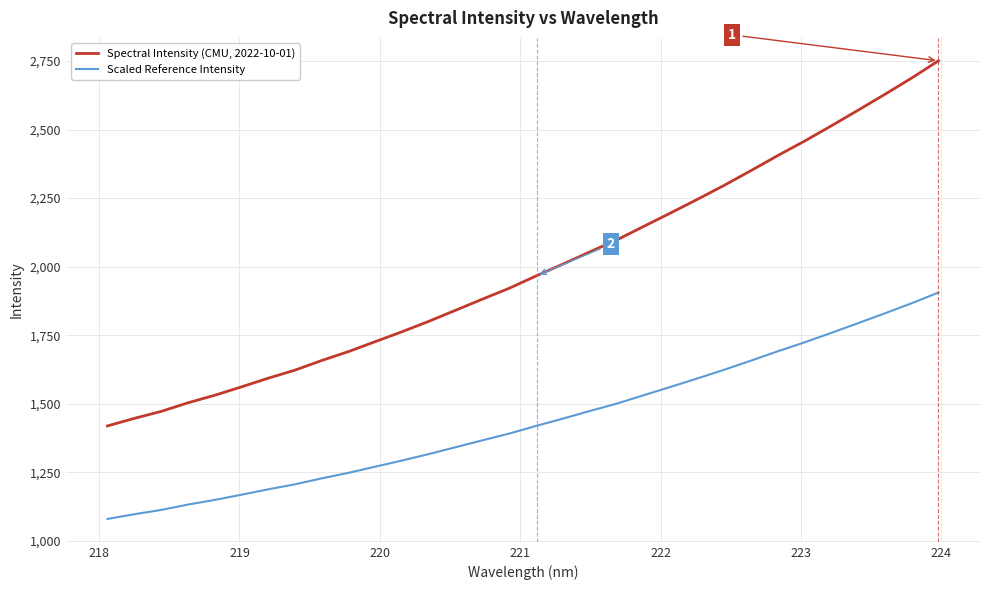

What is the greatest value displayed?

2751.0